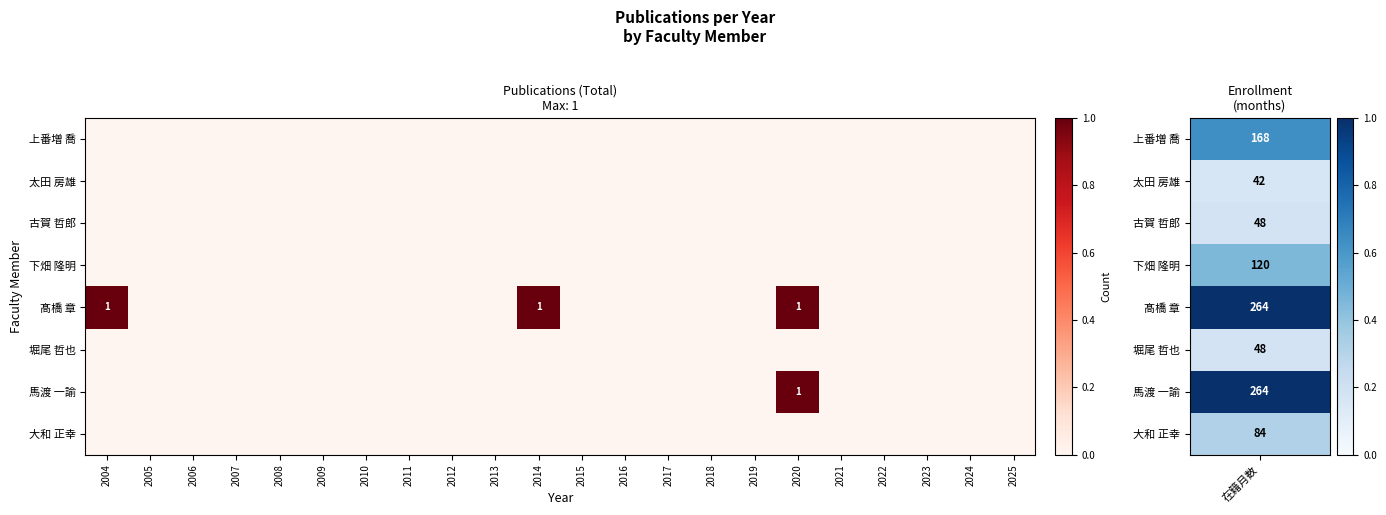

True or false: 髙橋 章 has a value of 1 at 2020.

True